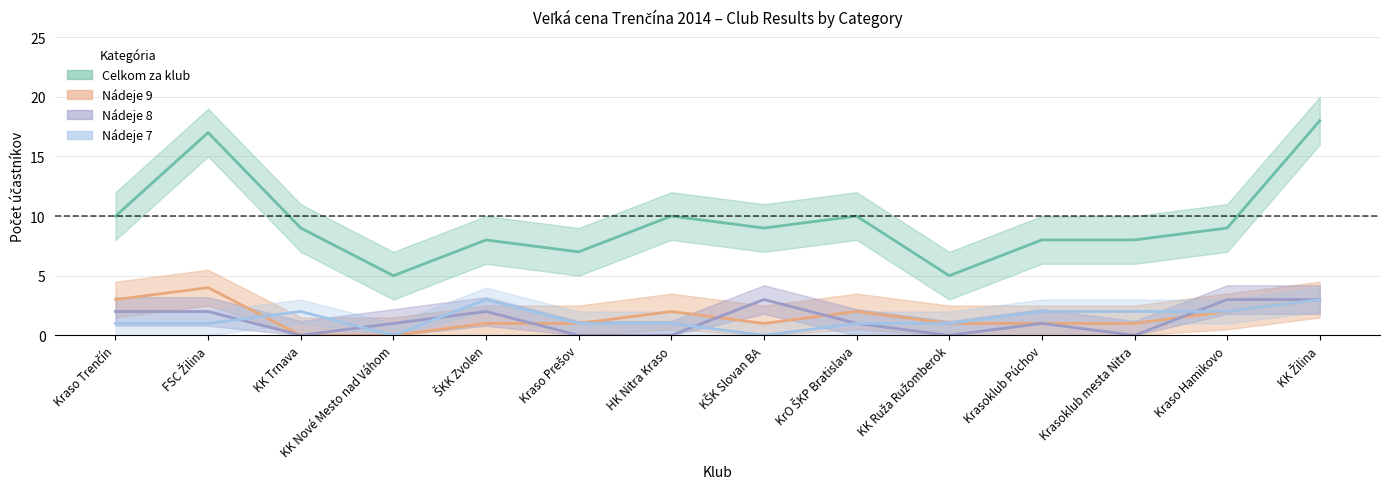

Which series has the widest spread of values?

Celkom za klub